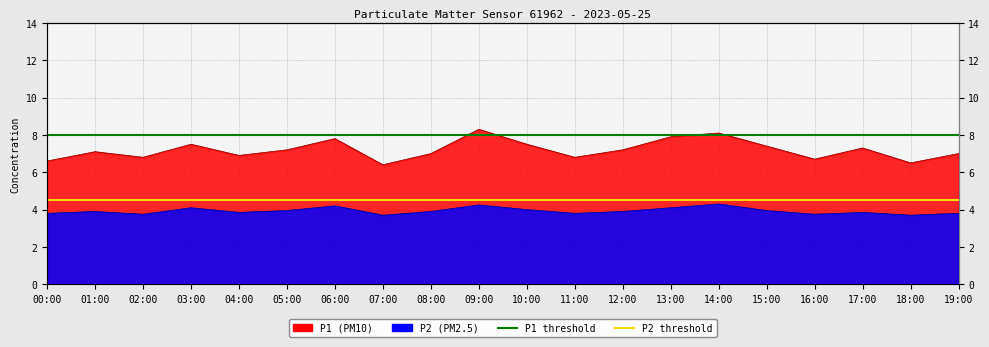

How many distinct data groups are displayed?

2